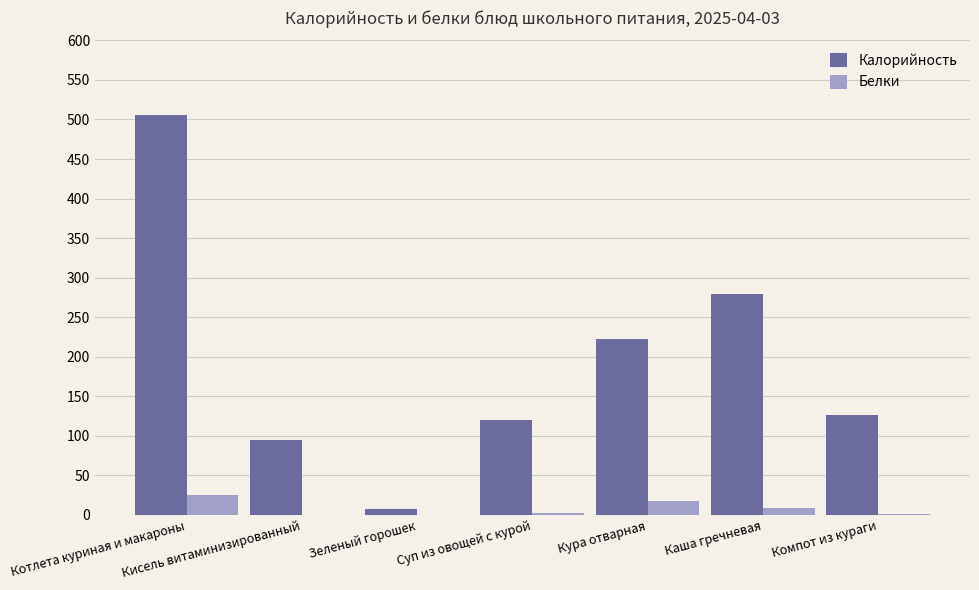

Is the value of Белки at Кисель витаминизированный greater than the value of Калорийность at Компот из кураги?

No